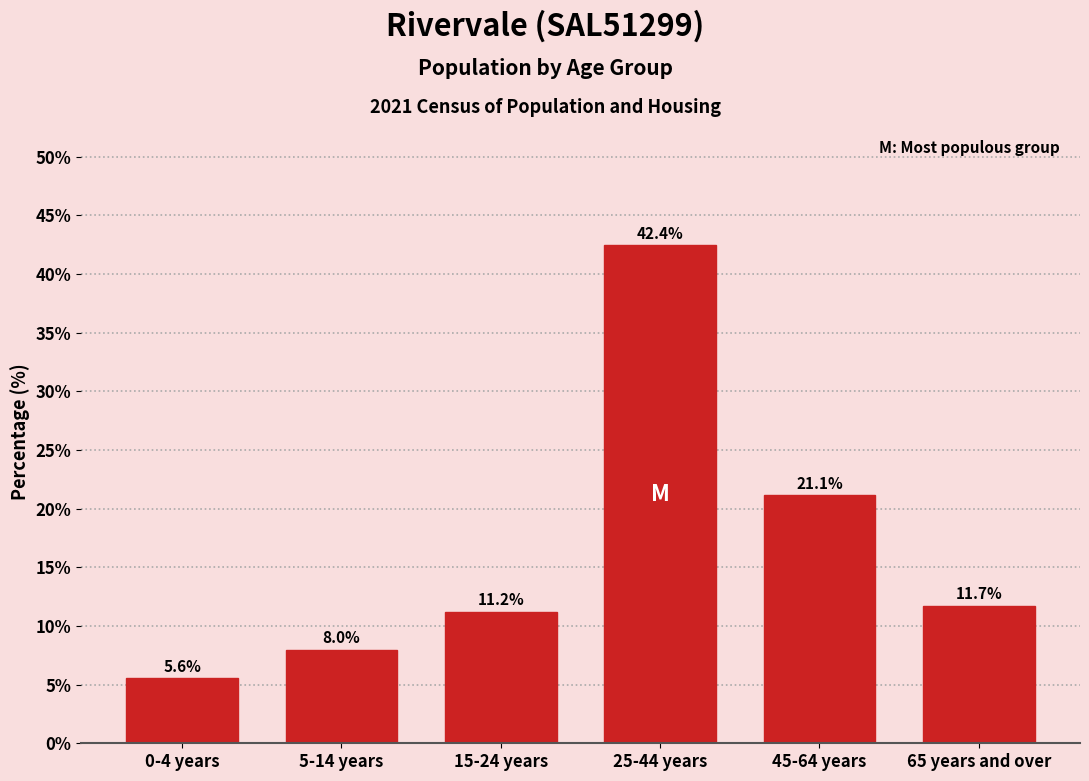

Reading left to right, transcribe all the data shown in this chart.

0-4 years=5.6	5-14 years=8.0	15-24 years=11.2	25-44 years=42.4	45-64 years=21.1	65 years and over=11.7